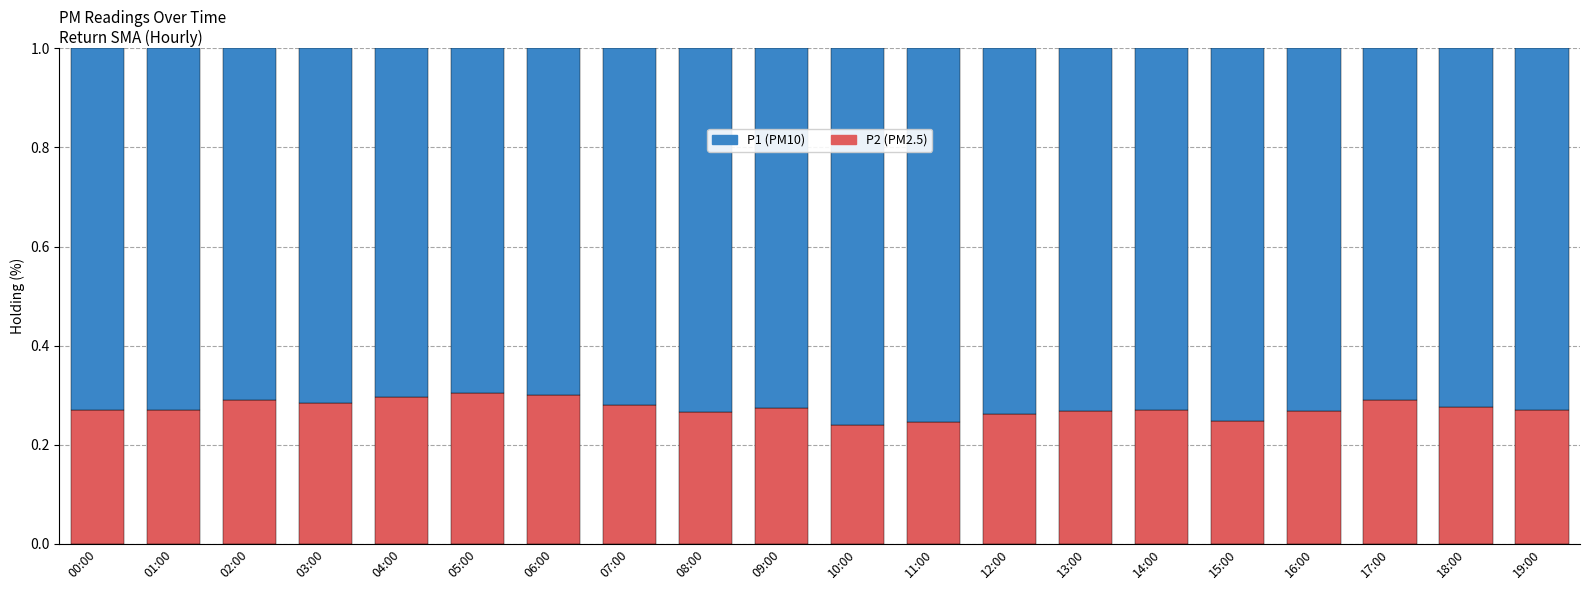

What is the total value across all series at 07:00?

1.0